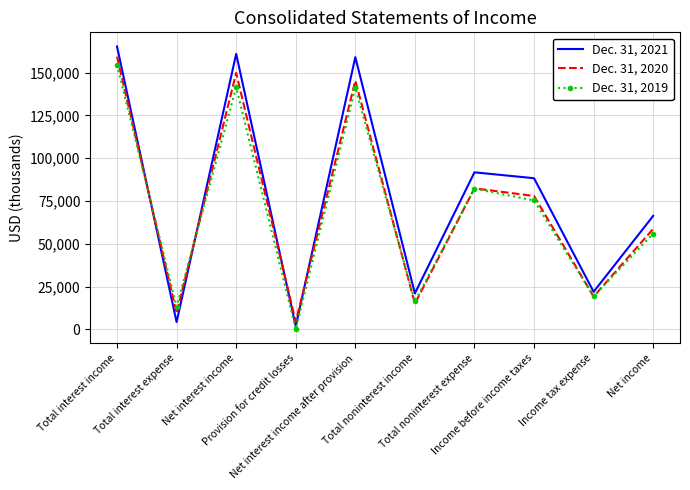

List the series in order of their overall mean, highest first.

Dec. 31, 2021, Dec. 31, 2020, Dec. 31, 2019